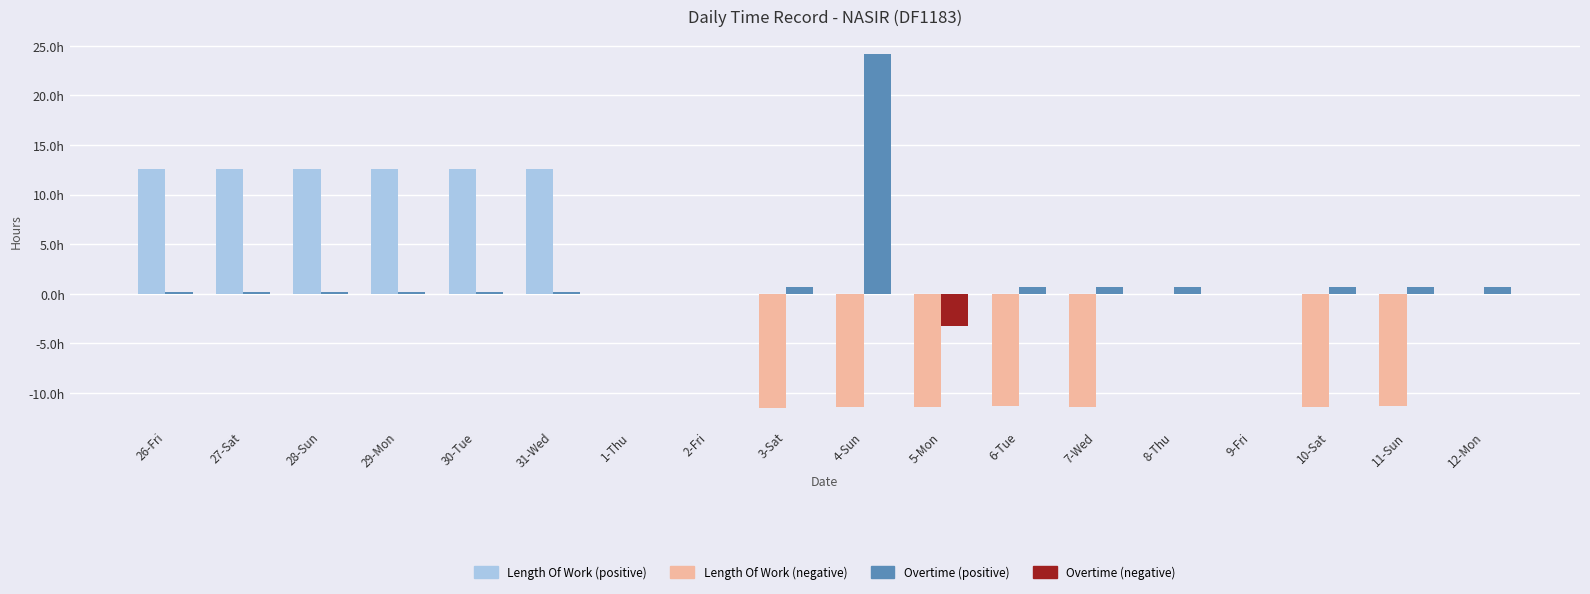

Reading left to right, extract all data points from this chart.

Length Of Work (pos): 26-Fri=12.6	27-Sat=12.6	28-Sun=12.5	29-Mon=12.6	30-Tue=12.6	31-Wed=12.6	1-Thu=0.0	2-Fri=0.0	3-Sat=0.0	4-Sun=0.0	5-Mon=0.0	6-Tue=0.0	7-Wed=0.0	8-Thu=0.0	9-Fri=0.0	10-Sat=0.0	11-Sun=0.0	12-Mon=0.0
Length Of Work (neg): 26-Fri=0.0	27-Sat=0.0	28-Sun=0.0	29-Mon=0.0	30-Tue=0.0	31-Wed=0.0	1-Thu=0.0	2-Fri=0.0	3-Sat=-11.6	4-Sun=-11.5	5-Mon=-11.5	6-Tue=-11.3	7-Wed=-11.4	8-Thu=0.0	9-Fri=0.0	10-Sat=-11.4	11-Sun=-11.4	12-Mon=0.0
Overtime (pos): 26-Fri=0.2	27-Sat=0.1	28-Sun=0.1	29-Mon=0.2	30-Tue=0.1	31-Wed=0.1	1-Thu=0.0	2-Fri=0.0	3-Sat=0.7	4-Sun=24.2	5-Mon=0.0	6-Tue=0.7	7-Wed=0.7	8-Thu=0.7	9-Fri=0.0	10-Sat=0.7	11-Sun=0.7	12-Mon=0.7
Overtime (neg): 26-Fri=0.0	27-Sat=0.0	28-Sun=0.0	29-Mon=0.0	30-Tue=0.0	31-Wed=0.0	1-Thu=0.0	2-Fri=0.0	3-Sat=0.0	4-Sun=0.0	5-Mon=-3.3	6-Tue=0.0	7-Wed=0.0	8-Thu=0.0	9-Fri=0.0	10-Sat=0.0	11-Sun=0.0	12-Mon=0.0